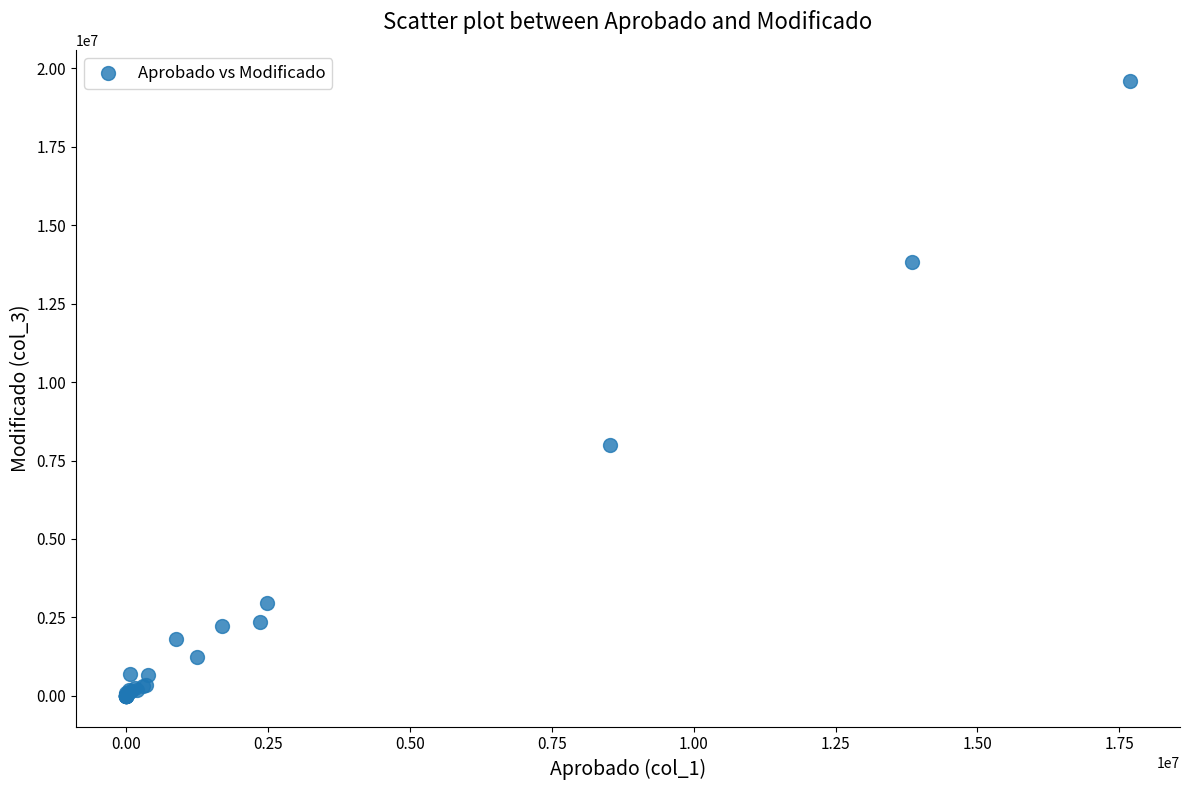

What Y value in the scatter plot is closest to 9804881?

7990234.0